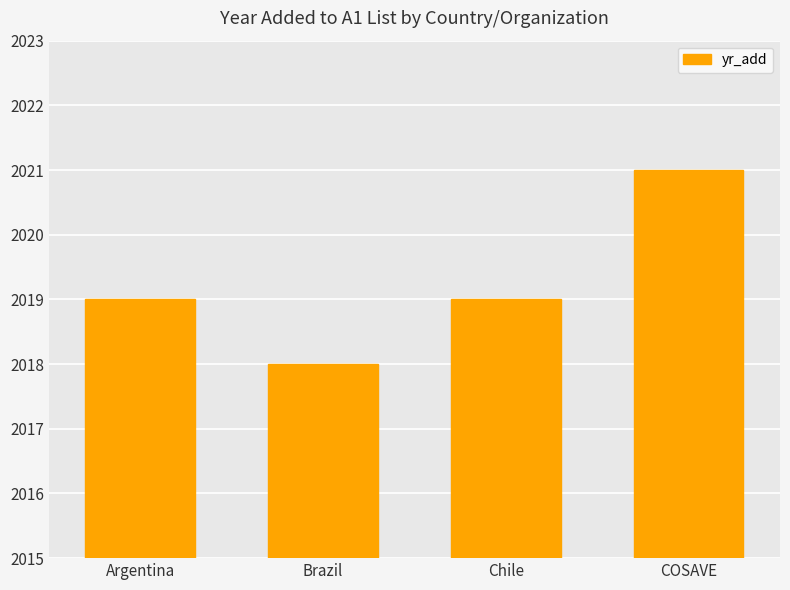

Reading left to right, what are all the values shown in this chart?

2019	2018	2019	2021